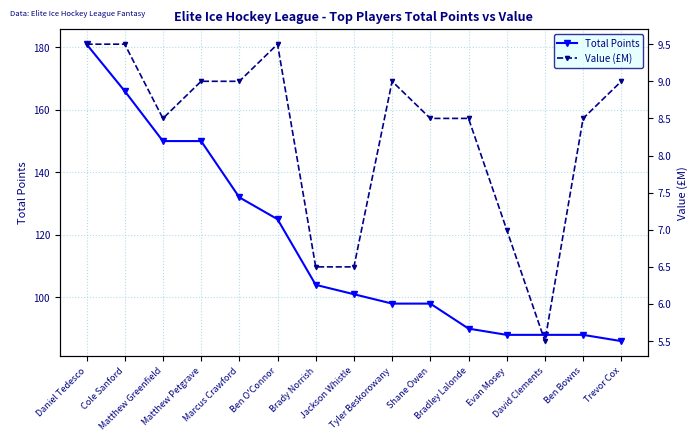

What is the value of the Value (£M) point at the 14th from the left?

8.5